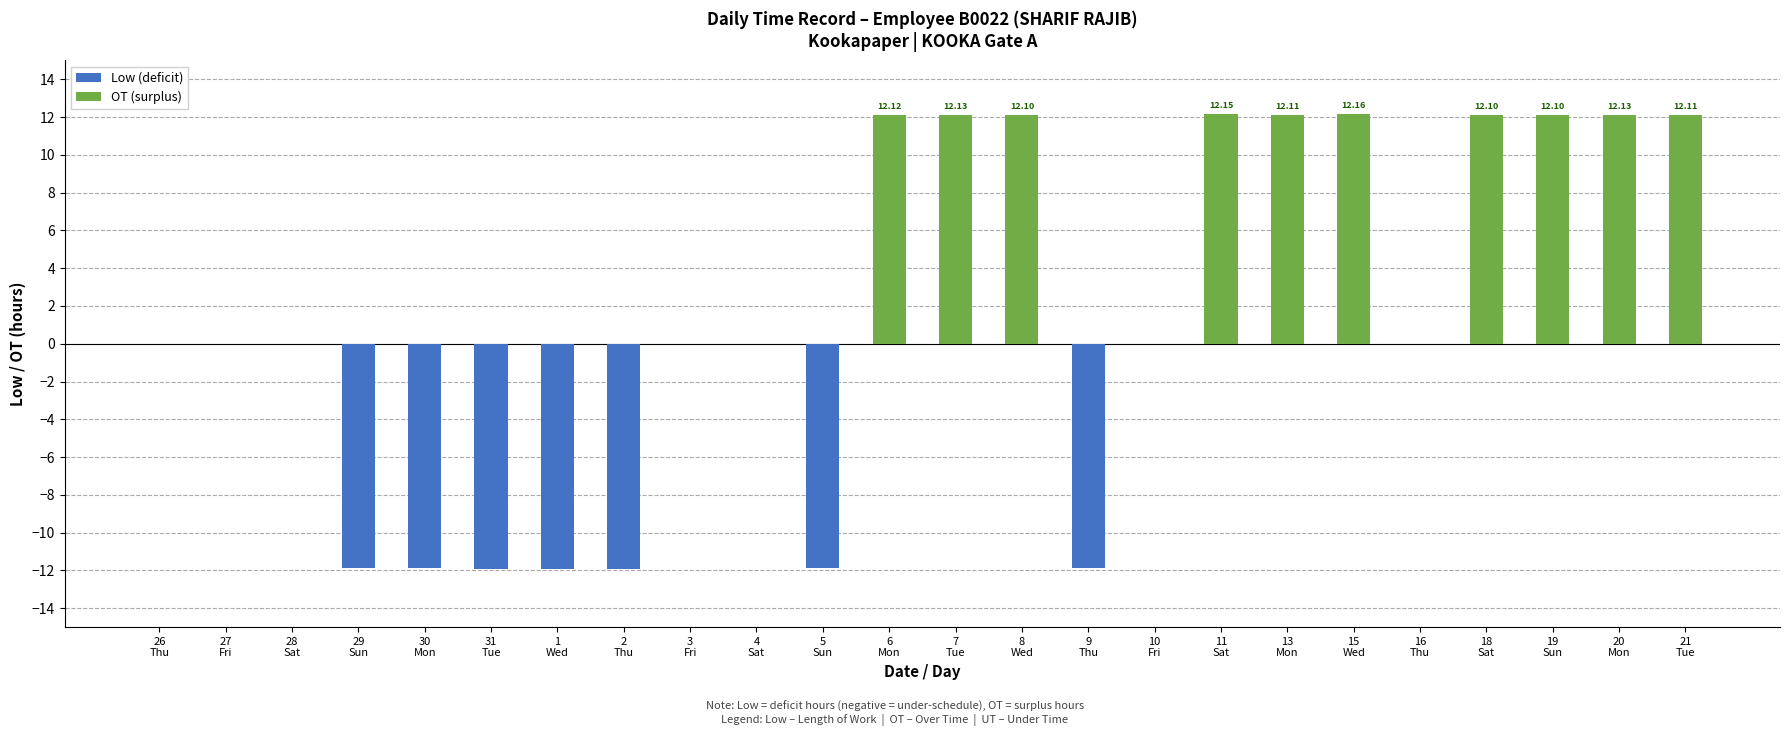

How many bars are there in total?

48